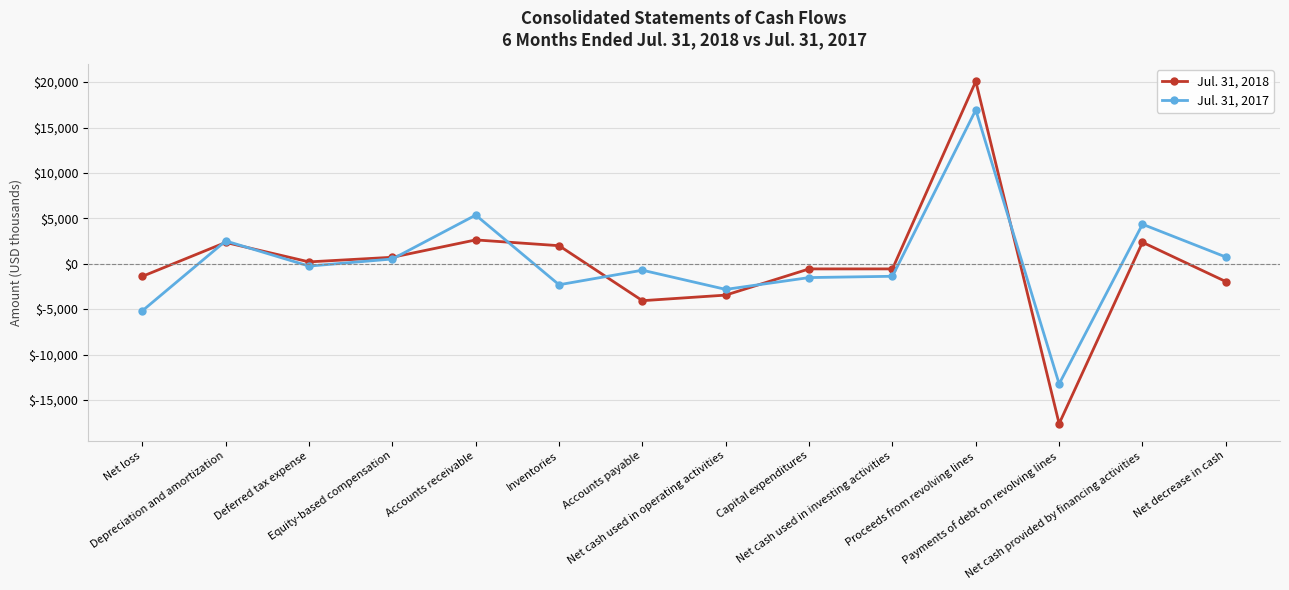

Rank the series by their maximum value, from lowest to highest.

Jul. 31, 2017, Jul. 31, 2018